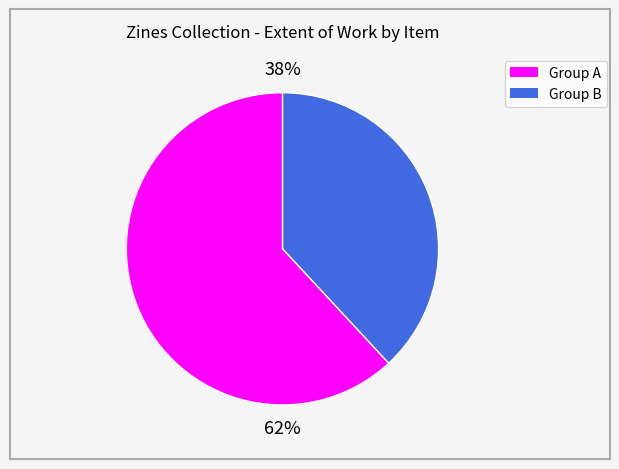

How many slices are in this pie chart?

2